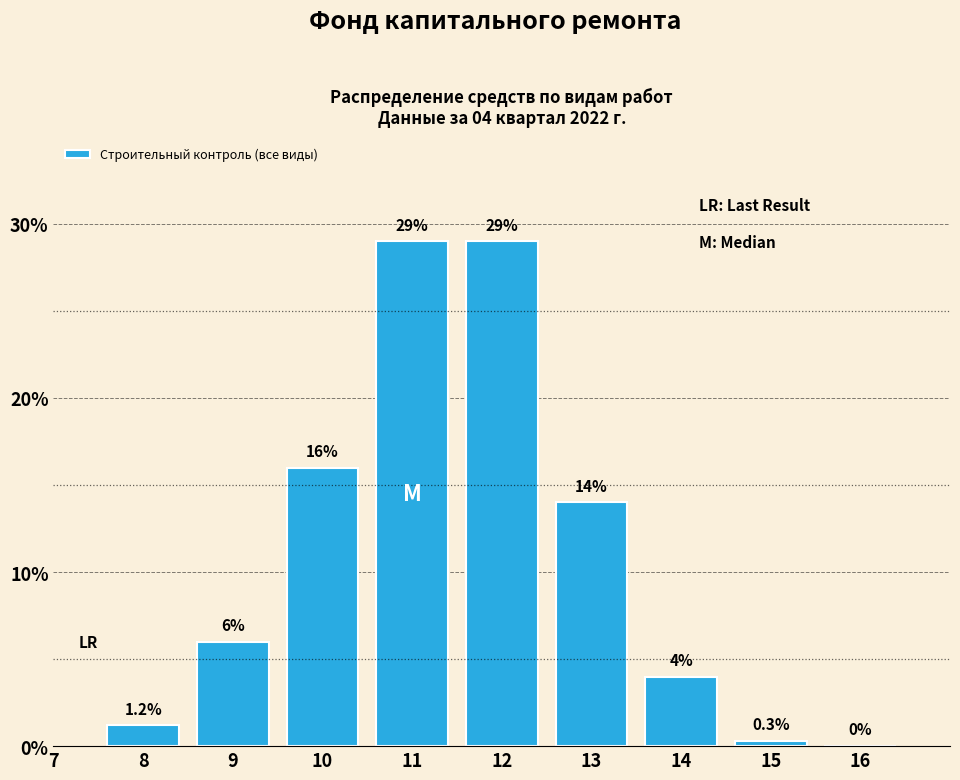

Reading left to right, extract all data points from this chart.

8=1.2	9=6.0	10=16.0	11=29.0	12=29.0	13=14.0	14=4.0	15=0.3	16=0.0